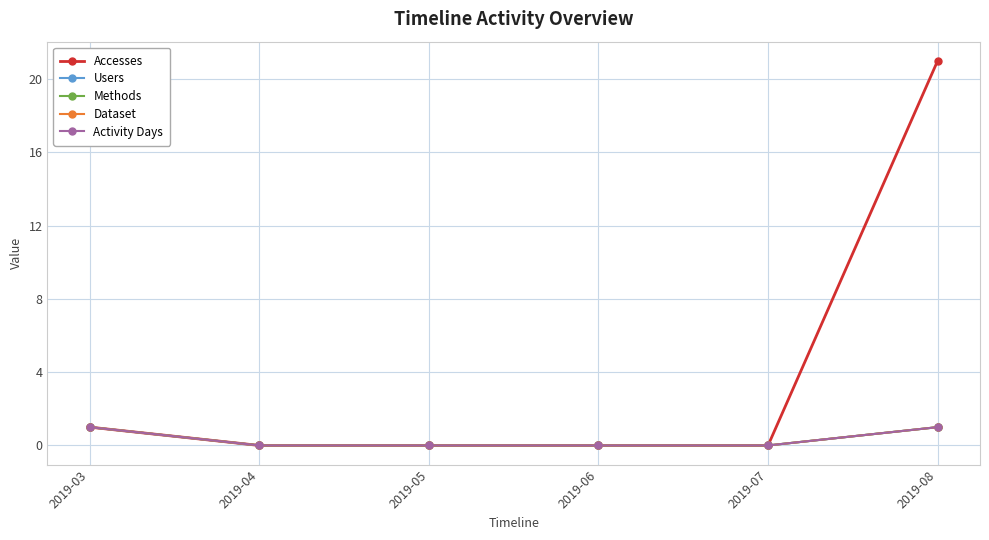

What is the highest value of the Dataset series?

1